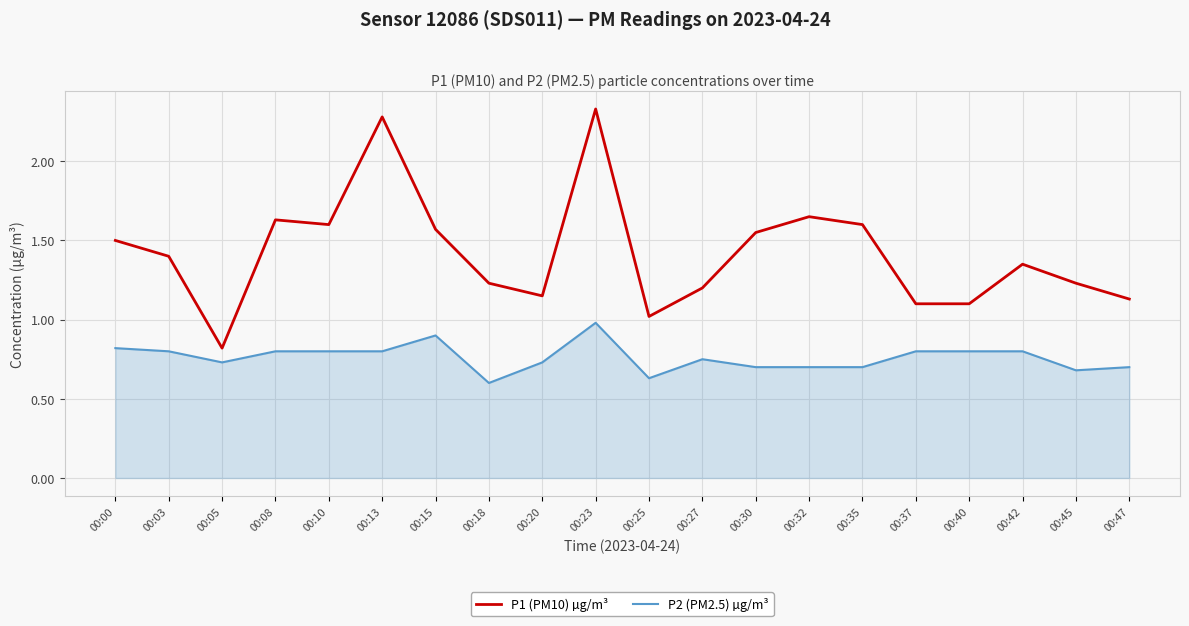

True or false: P2 (PM2.5) µg/m³ has more than 2 points higher than both neighbors.

True